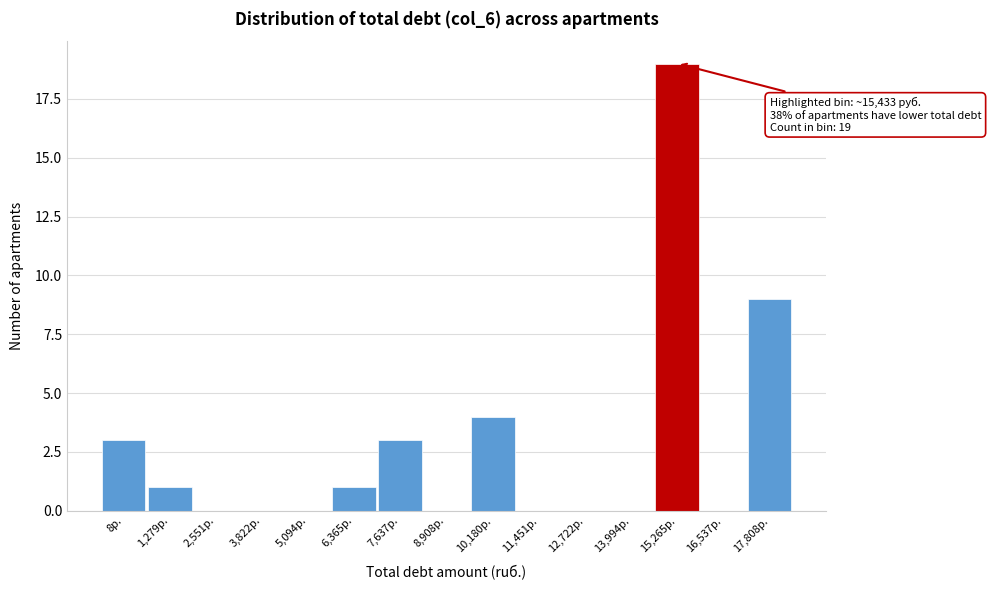

Reading left to right, transcribe all the data shown in this chart.

8р.=3	1,279р.=1	2,551р.=0	3,822р.=0	5,094р.=0	6,365р.=1	7,637р.=3	8,908р.=0	10,180р.=4	11,451р.=0	12,722р.=0	13,994р.=0	15,265р.=19	16,537р.=0	17,808р.=9